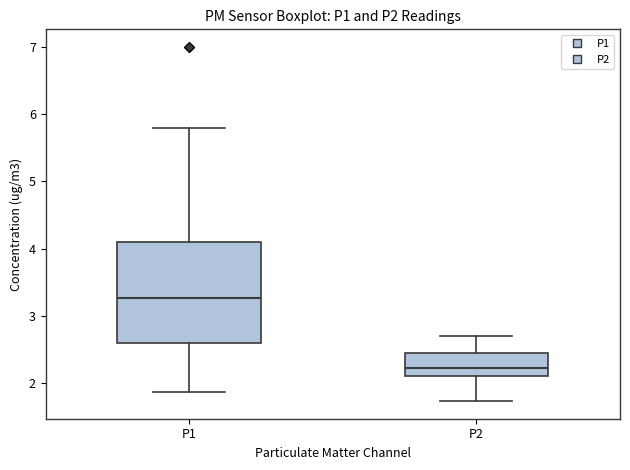

Reading left to right, transcribe this box plot: for each box, give where its median line is, the range the box spans, and where its two whiskers end, as read against the y-axis. The values are not printed on the chart, so give them approximately, as read against the axis.

P1: median 3.3, box 2.6 to 4.1, whiskers 1.9 to 5.8
P2: median 2.2, box 2.1 to 2.4, whiskers 1.7 to 2.7